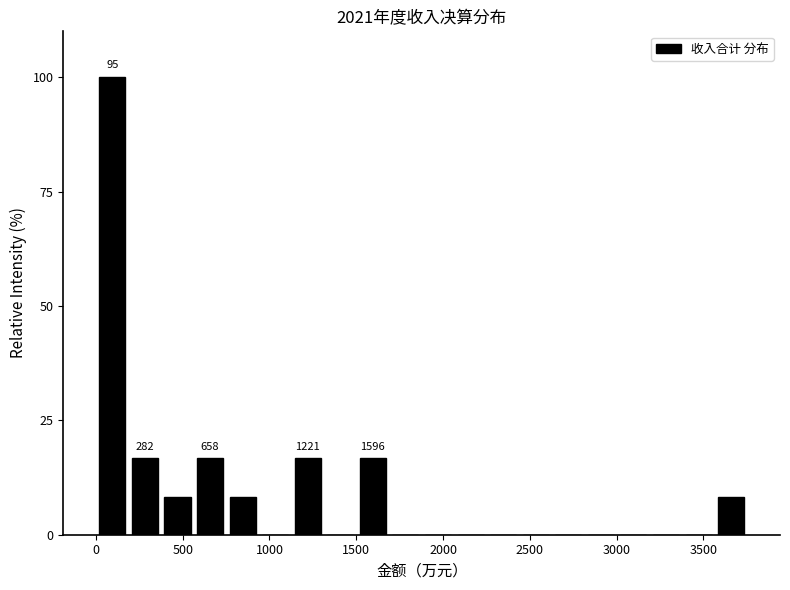

Around what value on the x-axis is the tallest bar? Give the approximate position of its centre, as read against the axis.

100